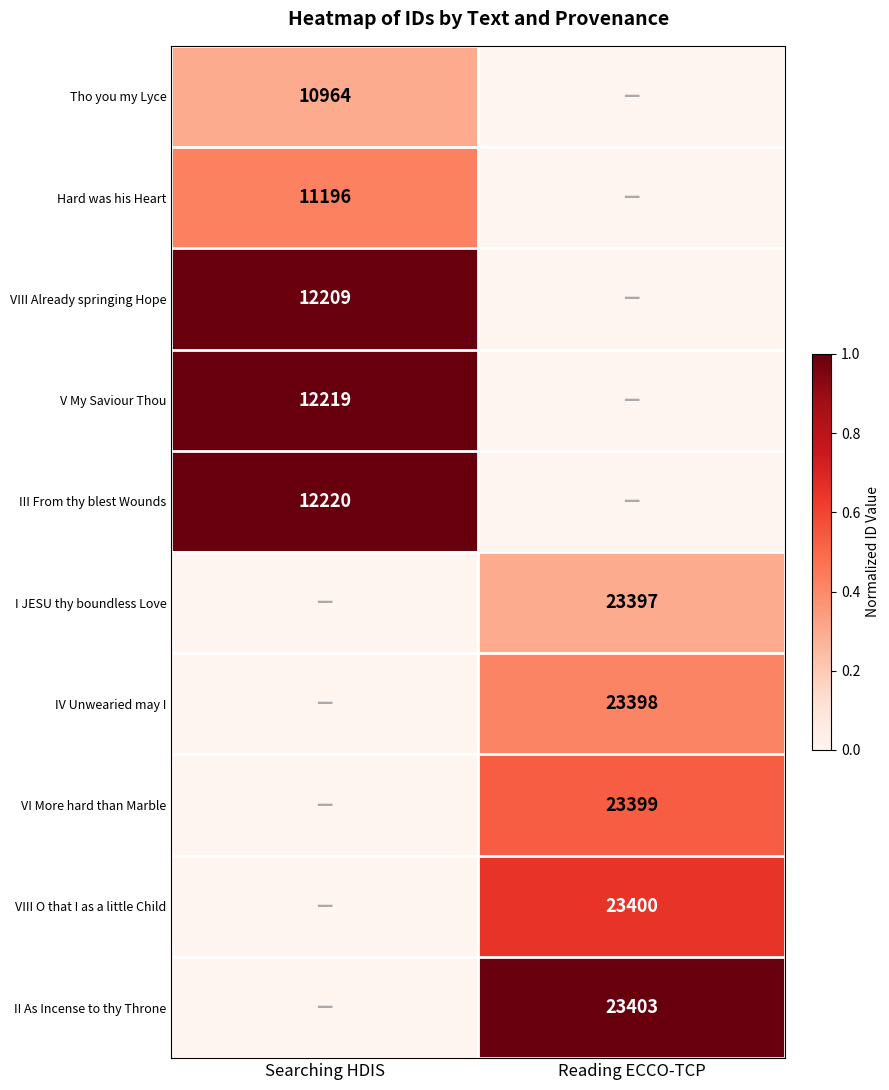

Is the value of VIII Already springing Hope at Searching HDIS greater than the value of VI More hard than Marble at Reading ECCO-TCP?

No